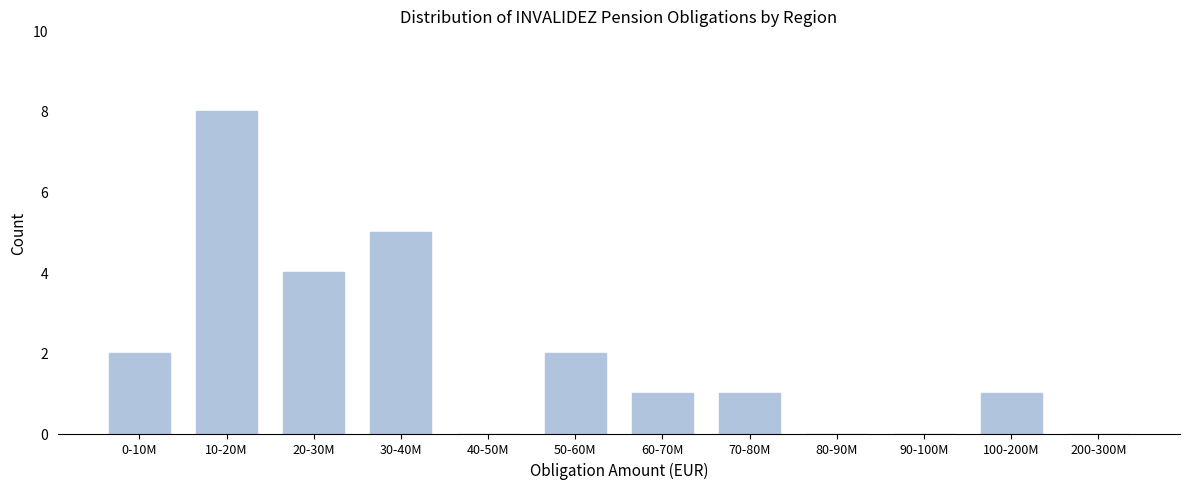

Reading right to left, what are all the values shown in this chart?

200-300M=0	100-200M=1	90-100M=0	80-90M=0	70-80M=1	60-70M=1	50-60M=2	40-50M=0	30-40M=5	20-30M=4	10-20M=8	0-10M=2